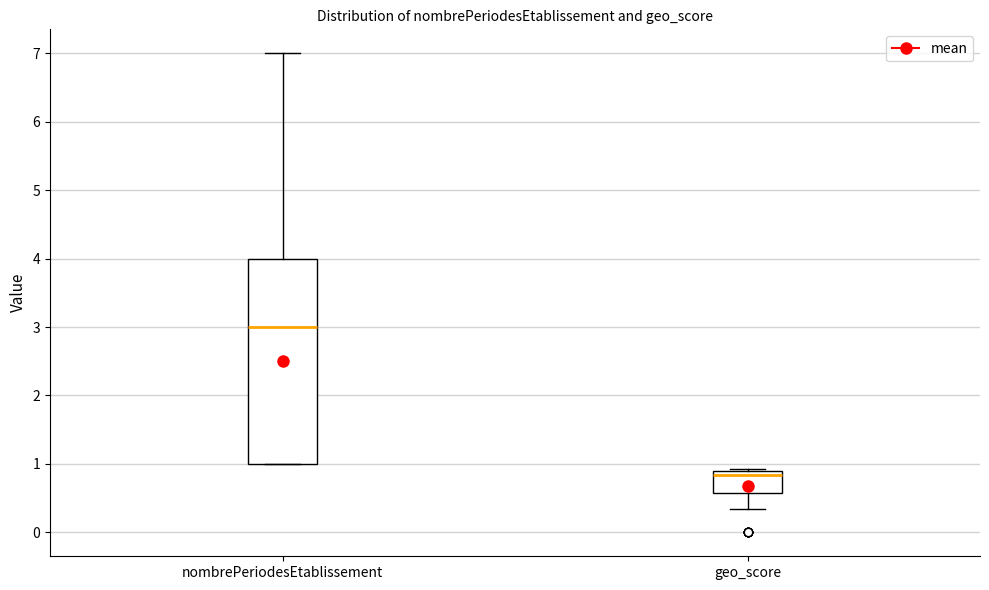

Reading left to right, transcribe this box plot: for each box, give where its median line is, the range the box spans, and where its two whiskers end, as read against the y-axis. The values are not printed on the chart, so give them approximately, as read against the axis.

nombrePeriodesEtablissement: median 3.0, box 1.0 to 4.0, whiskers 1.0 to 7.0
geo_score: median 0.8, box 0.6 to 0.9, whiskers 0.3 to 0.9